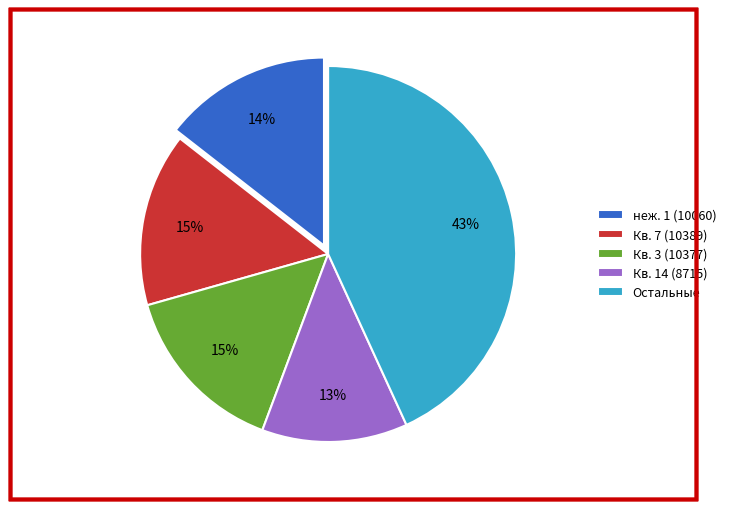

Is неж. 1 (10060) the majority of the pie?

No